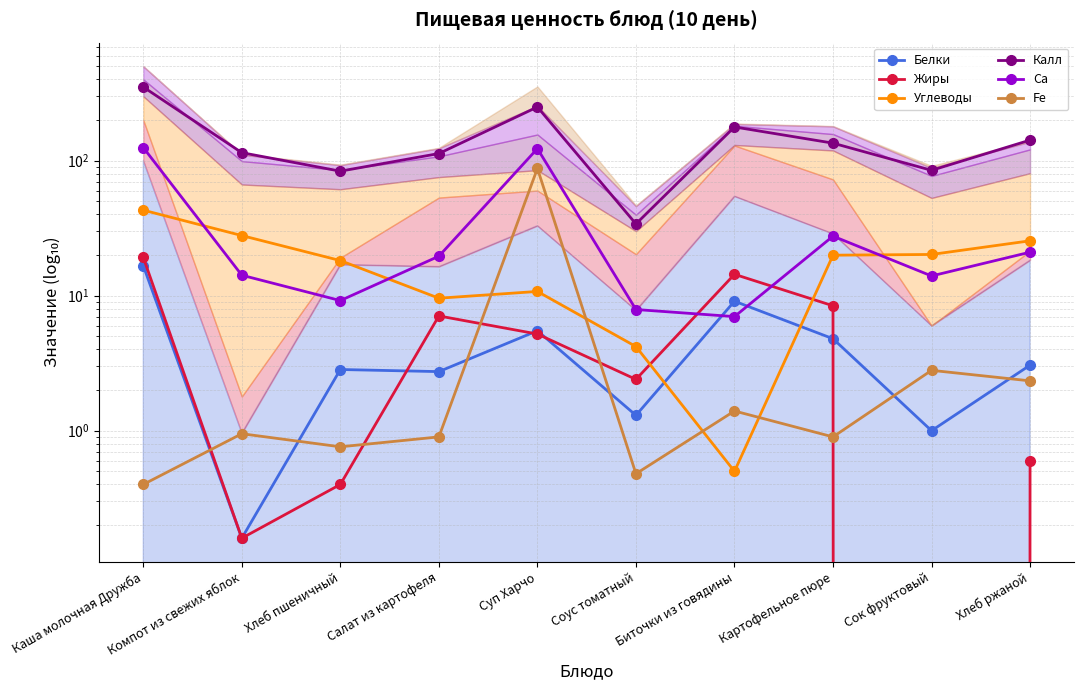

True or false: Белки has a value of 1.2 at Хлеб пшеничный.

False